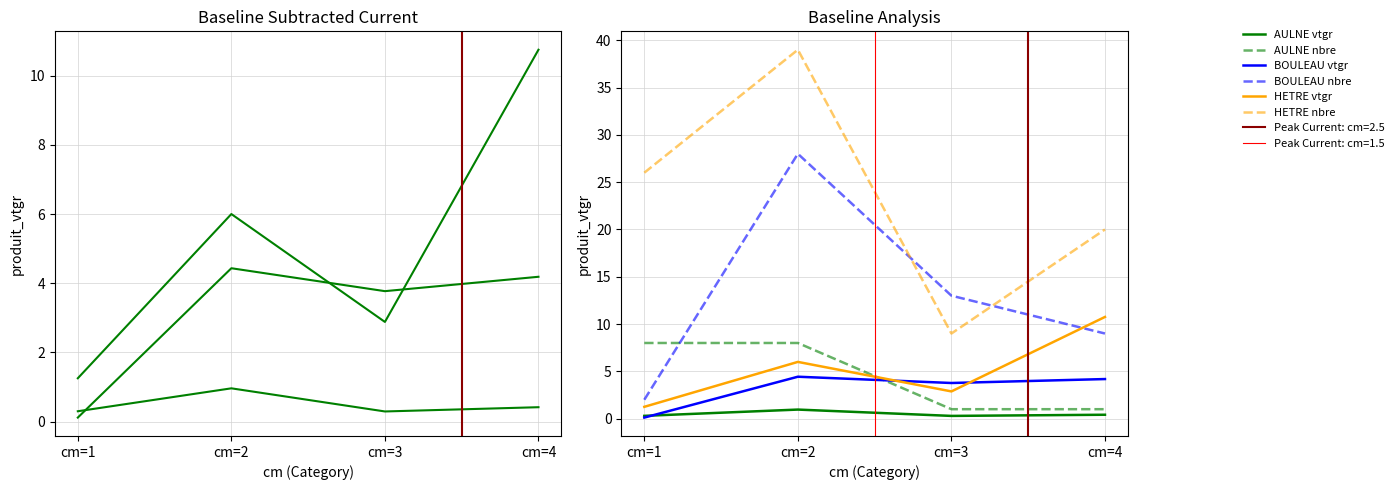

How many interior local peaks does the BOULEAU series have?

1